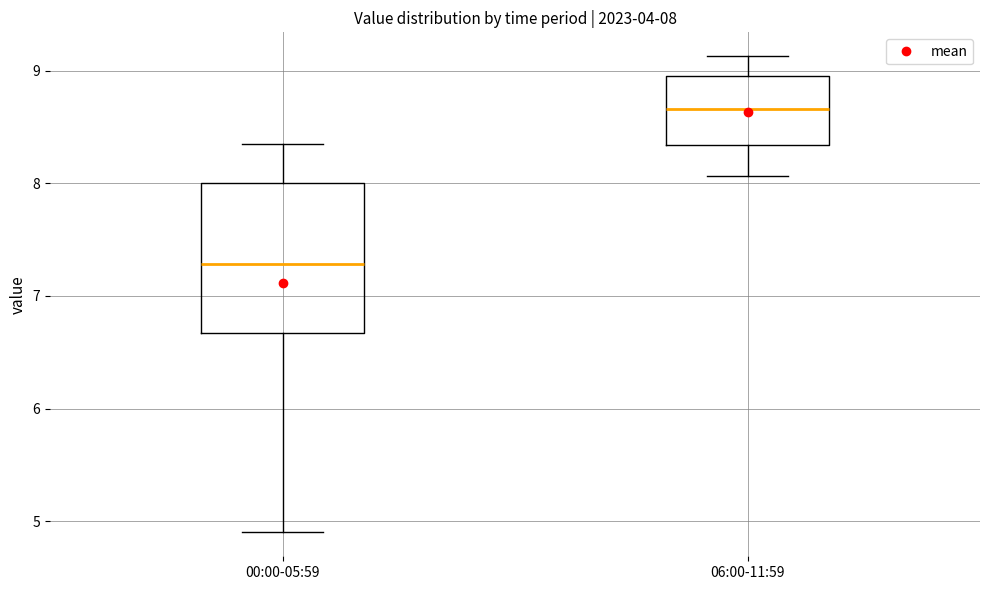

Comparing the boxes themselves (not the whiskers), which one is the tallest?

00:00-05:59